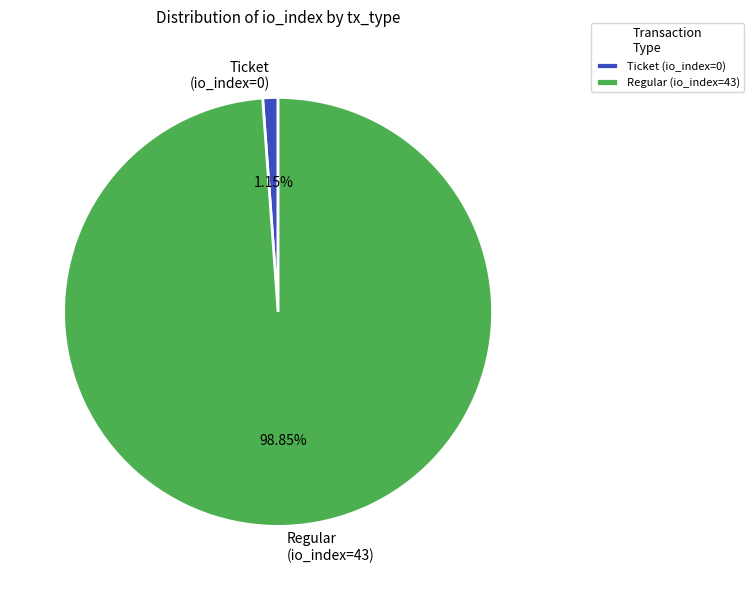

How many segments does this pie chart have?

2